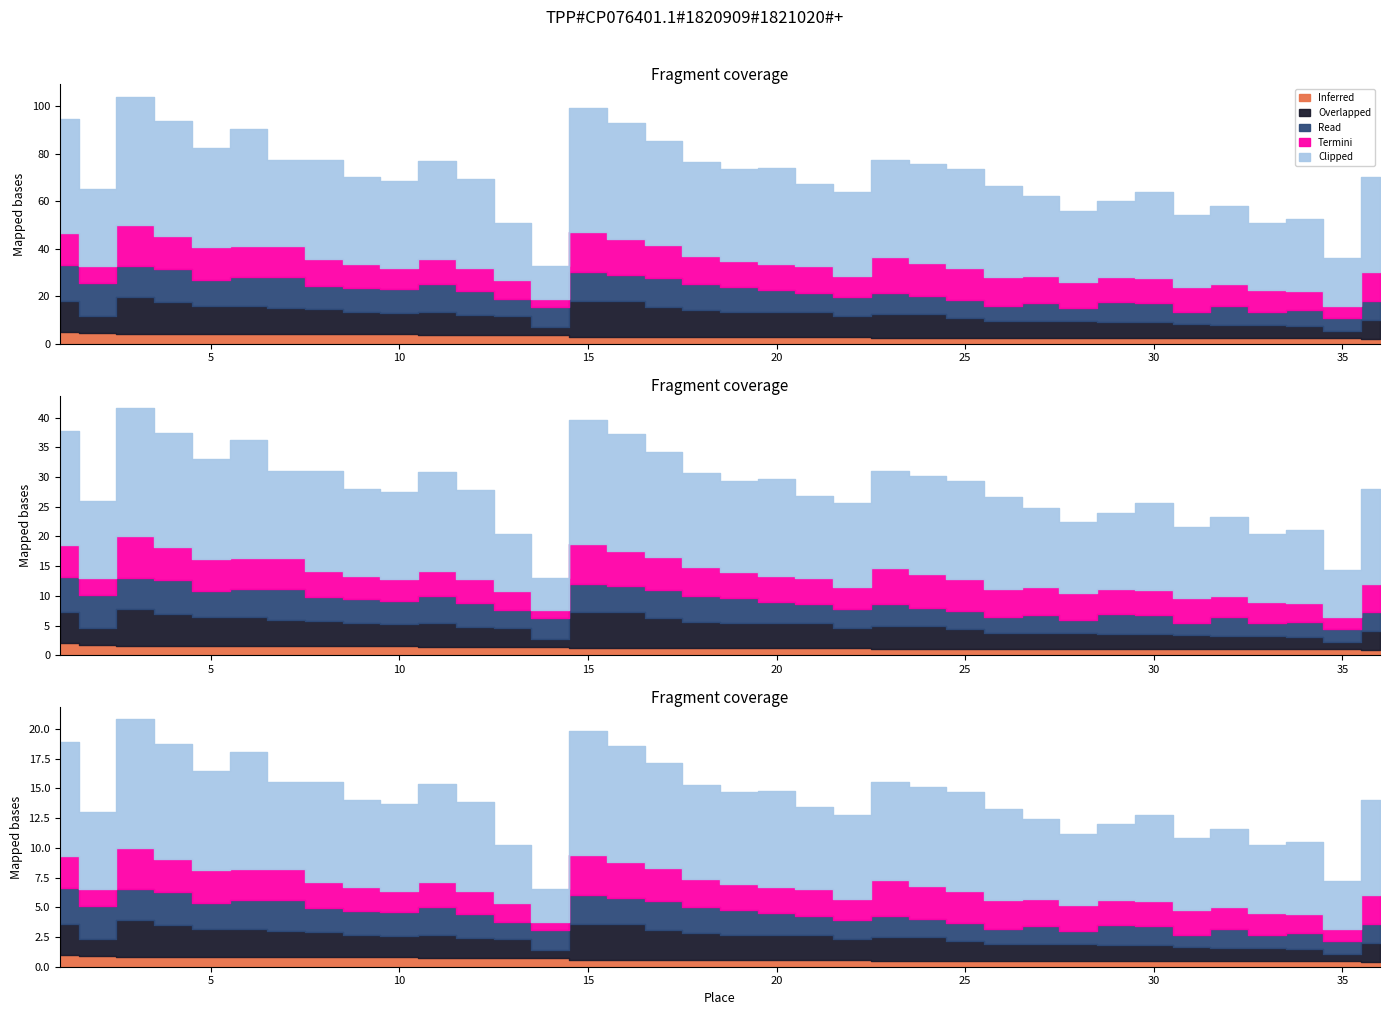

How many categories are shown in the chart?

36